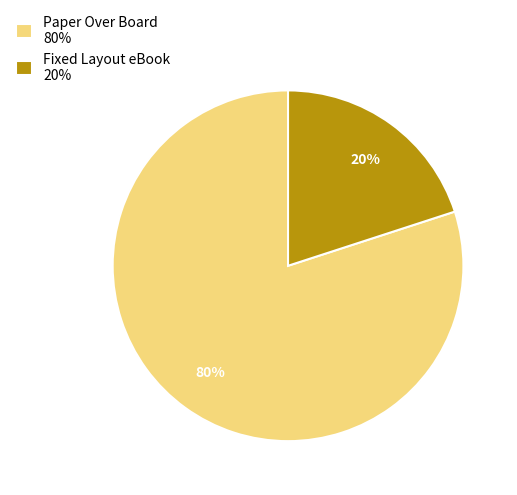

How many segments does this pie chart have?

2